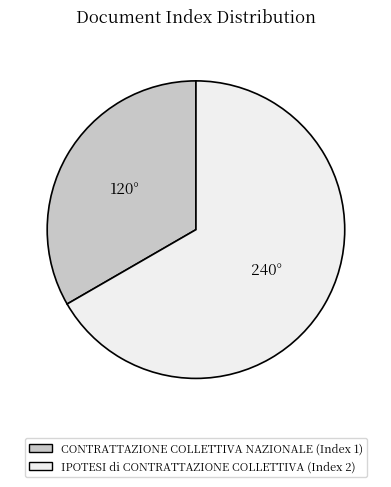

Which category has the biggest portion of the pie?

IPOTESI di CONTRATTAZIONE COLLETTIVA